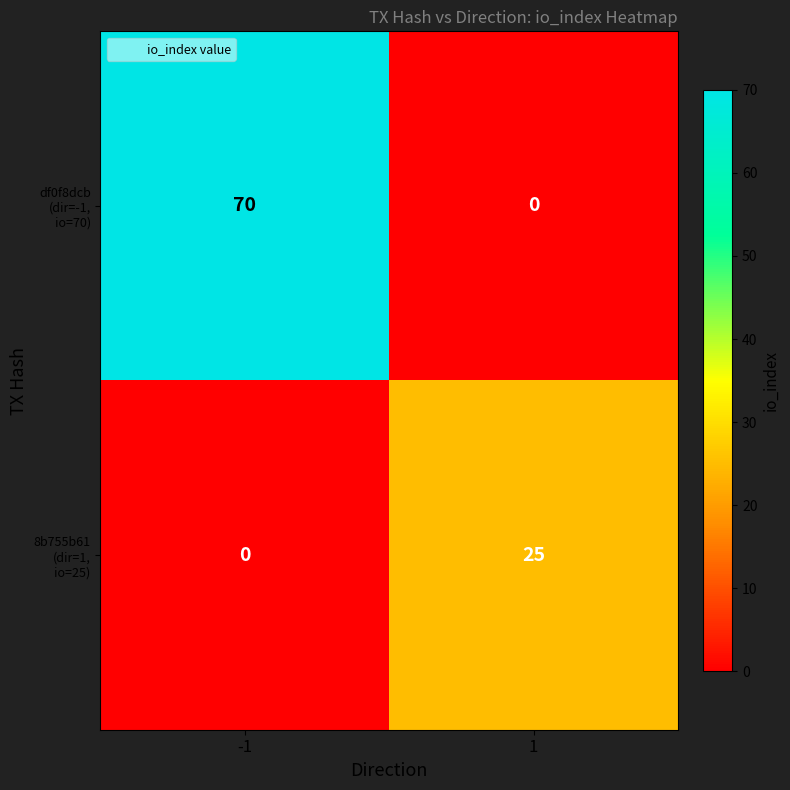

What is the total value across all series at 1?

25